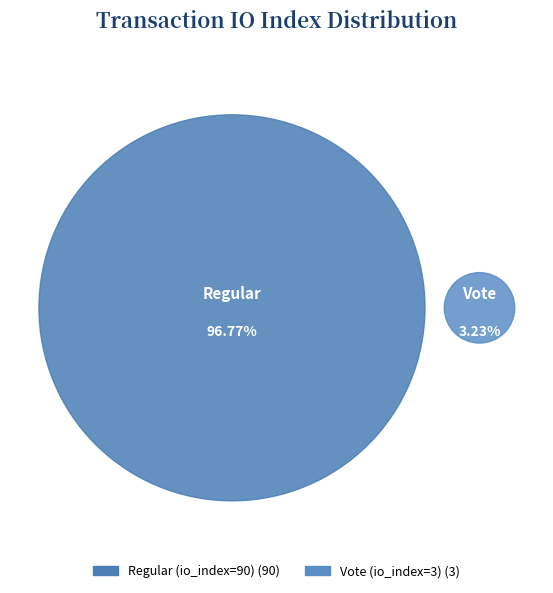

Is it true that Regular (io_index=90) is 97% of the pie?

True